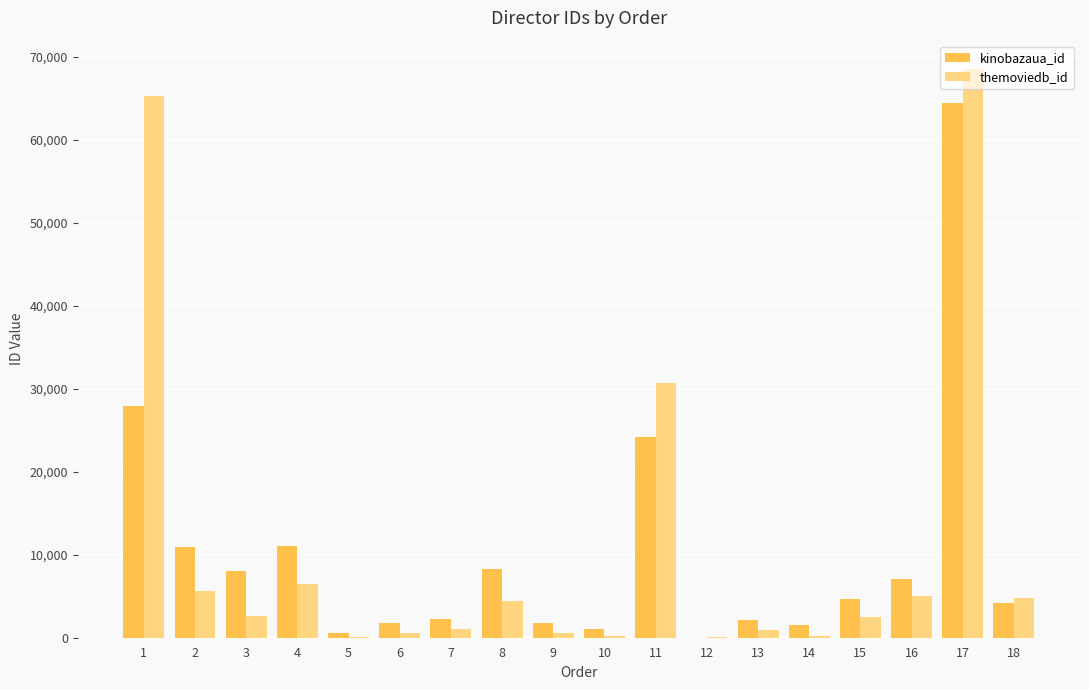

How many groups of bars are there?

18